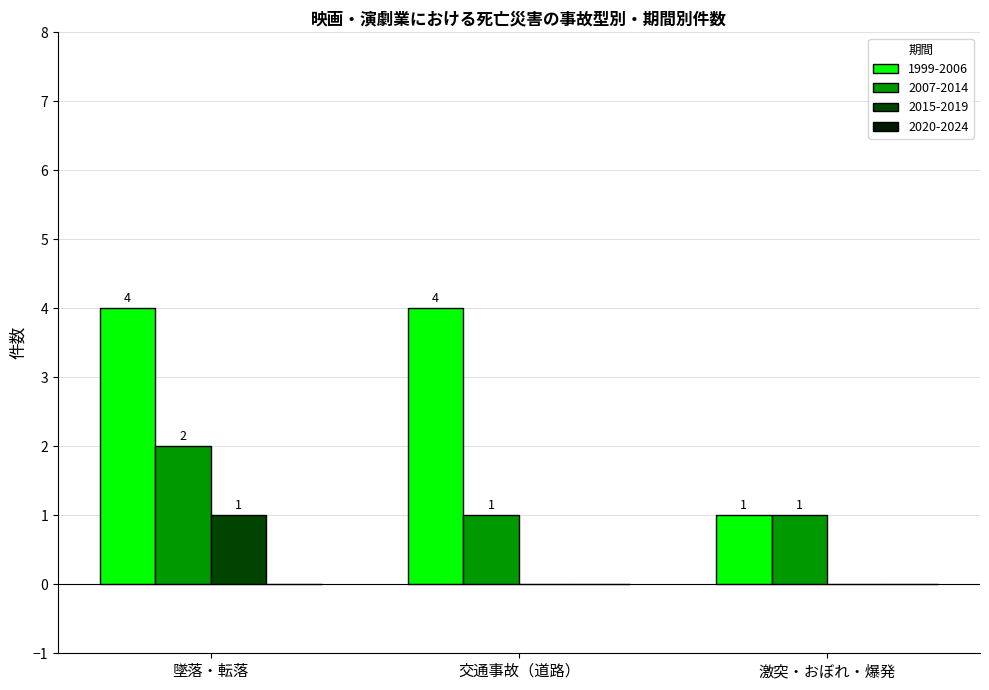

Which series has the widest spread of values?

1999-2006